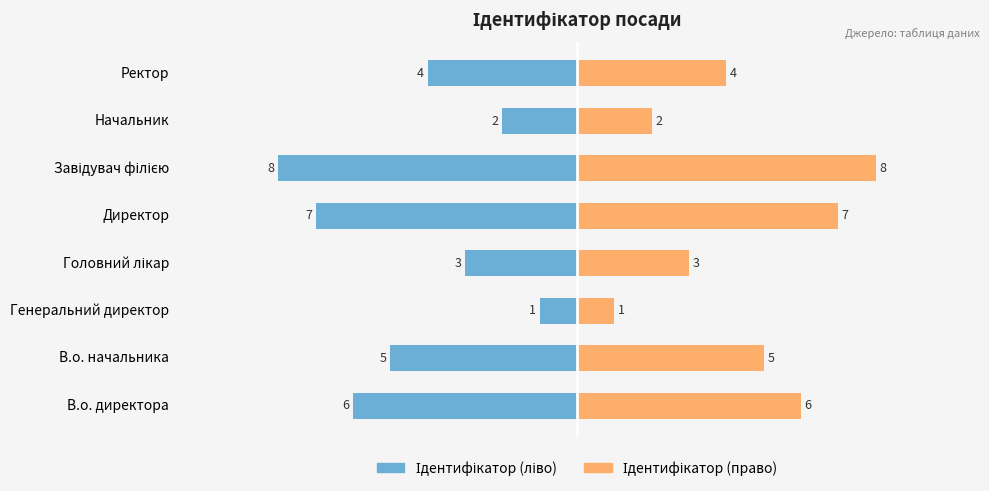

Rank the series by their maximum value, from highest to lowest.

Ідентифікатор (право), Ідентифікатор (ліво)